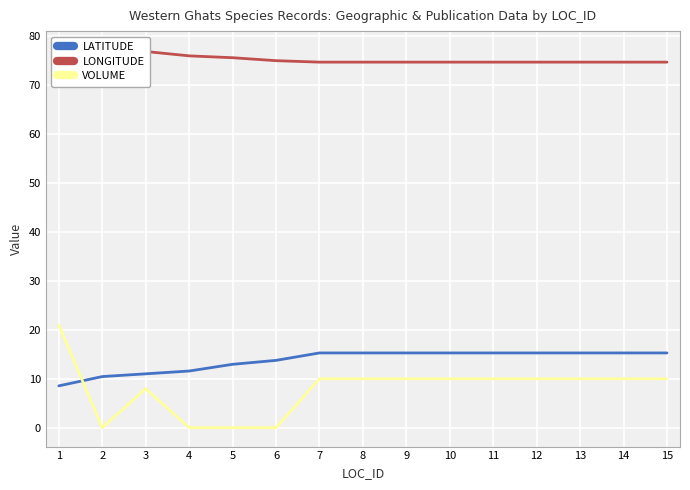

What are all the series names shown in the legend?

LATITUDE, LONGITUDE, VOLUME